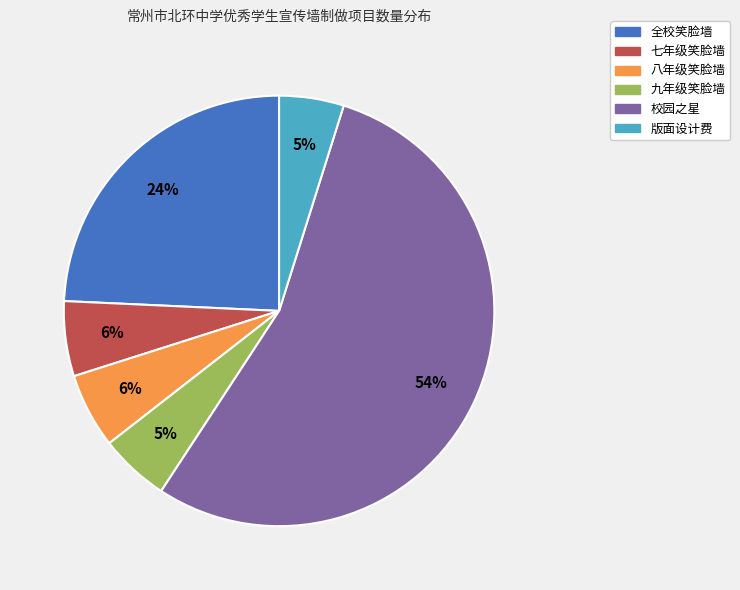

To the nearest percent, what is the combined percentage of 八年级笑脸墙 and 全校笑脸墙?

30%